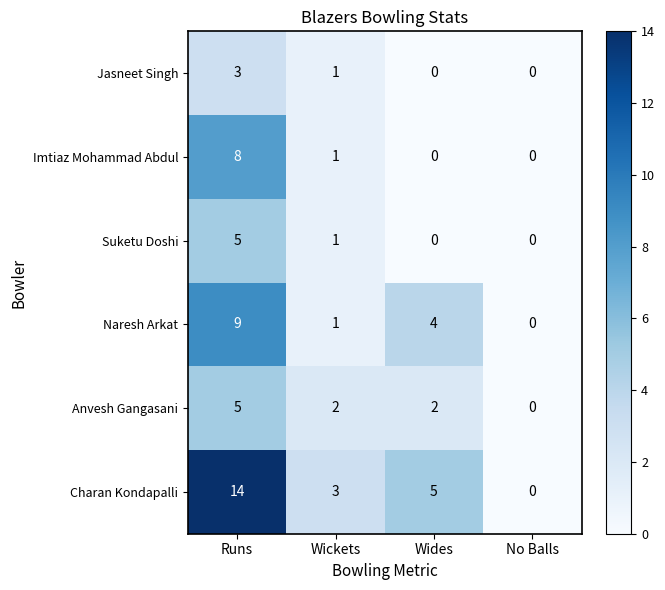

True or false: Imtiaz Mohammad Abdul has a value of 8 at Runs.

True